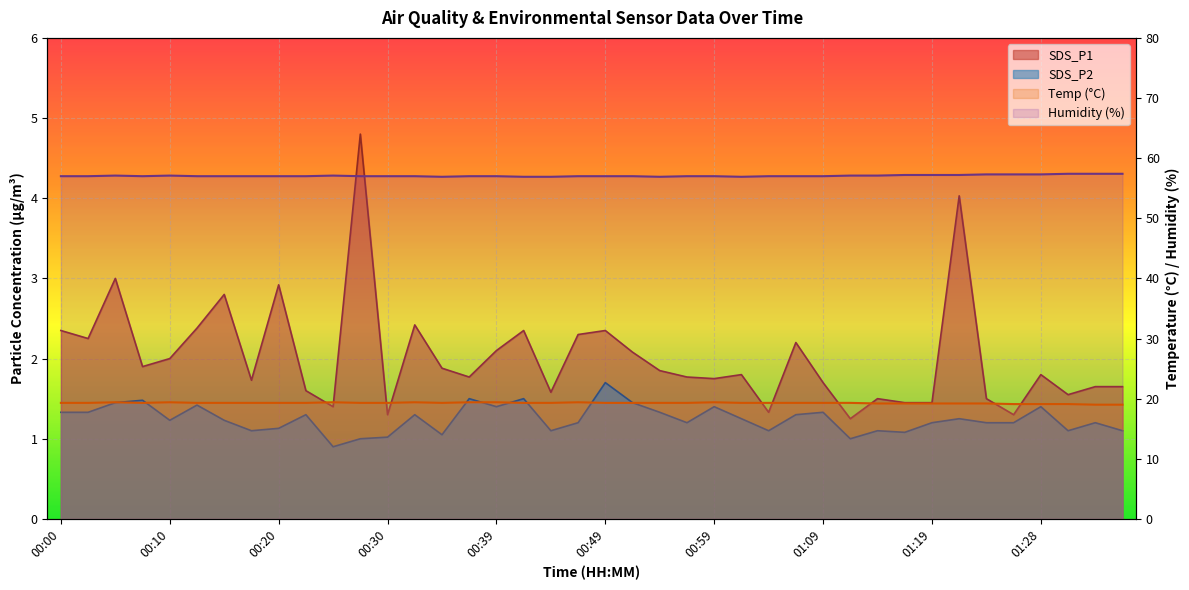

True or false: Humidity (%) and Temp (°C) cross at least once.

False